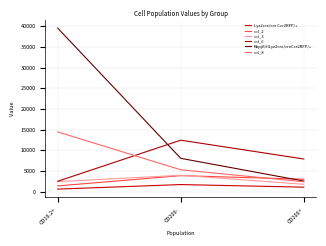

At which label does col_6 reach its peak?

CD206-